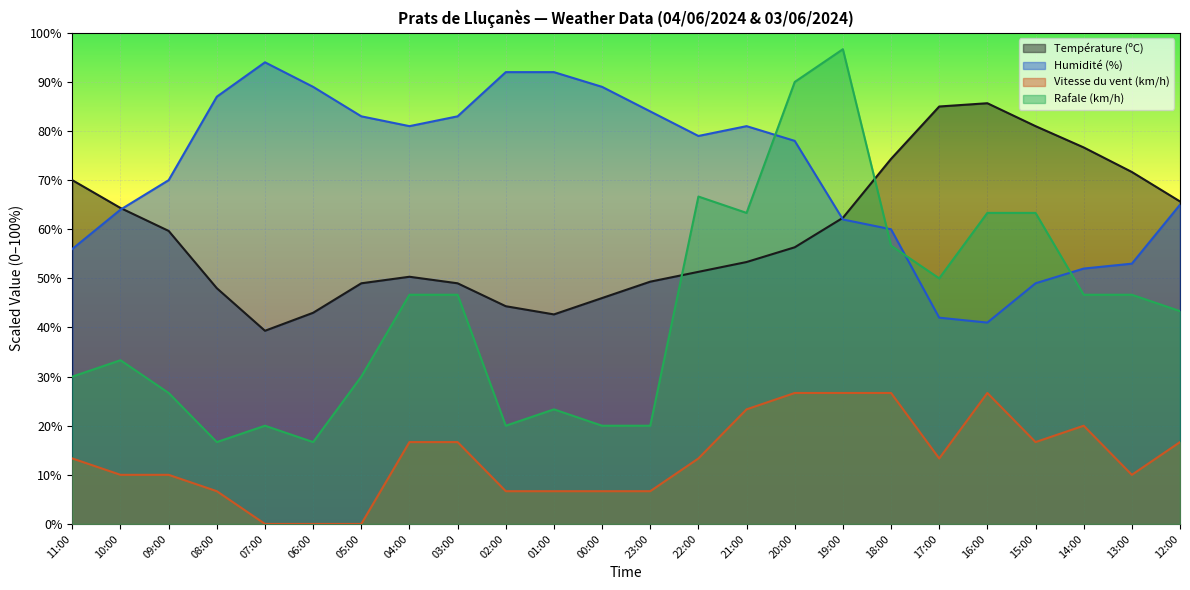

After their last crossing, which series has the higher values: Humidité (%) or Rafale (km/h)?

Humidité (%)